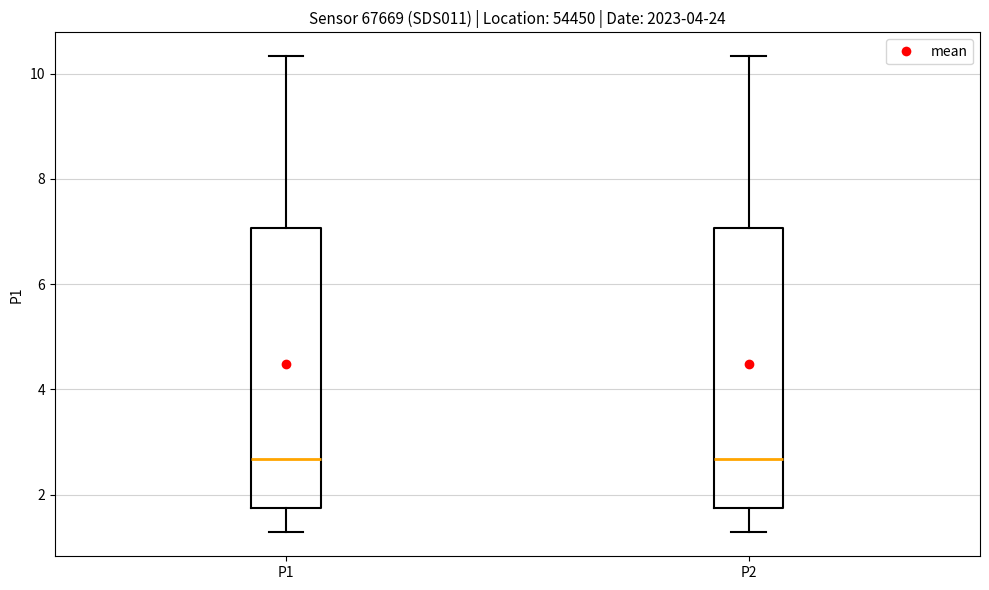

Where is the lower edge of the box for P1 on the y-axis? The values are not printed on the chart, so give them approximately, as read against the axis.

1.8